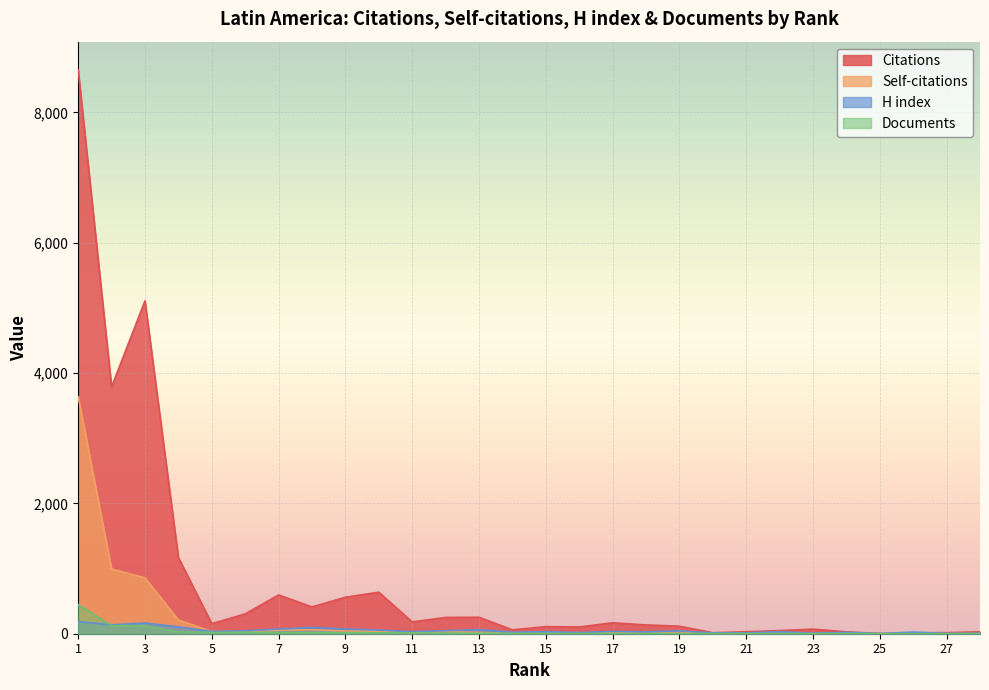

Which series ends up on top after the final intersection of Self-citations and H index?

H index